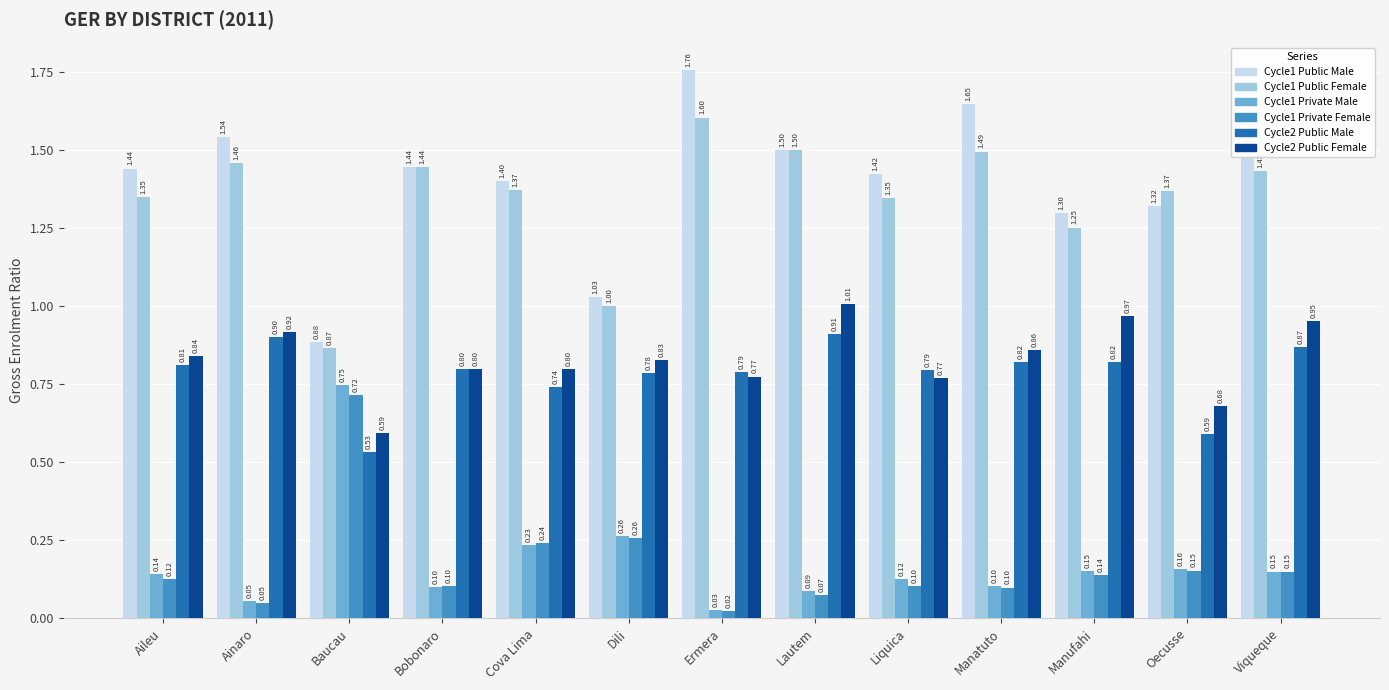

How many bars are there in each group?

6